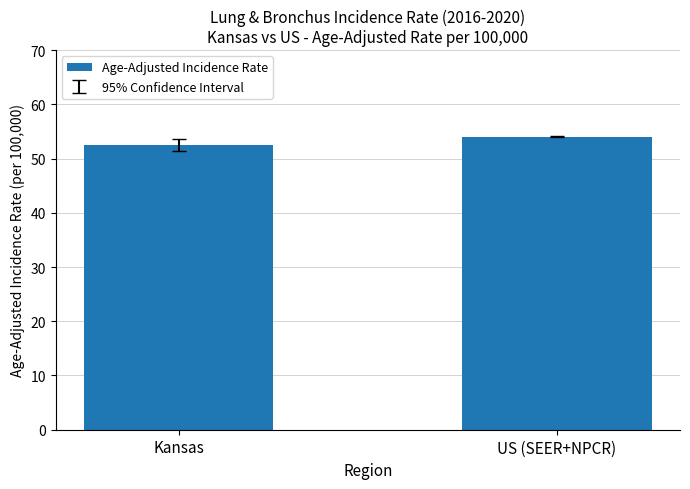

Approximately how many times larger is the value at Kansas compared to US (SEER+NPCR)?

1.0